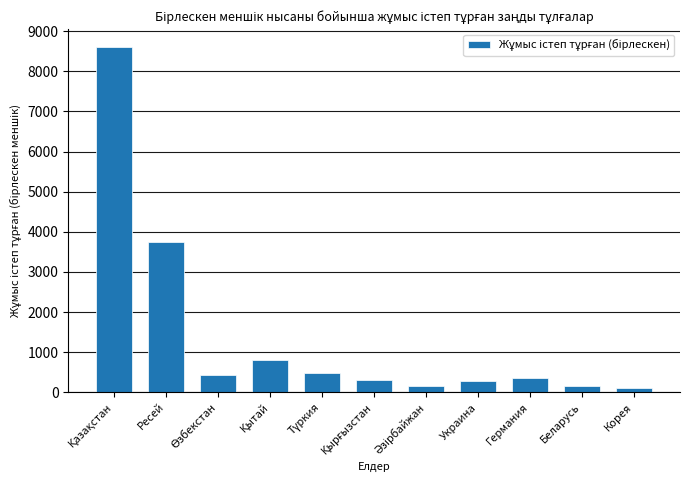

What is the sum of all values?

15412